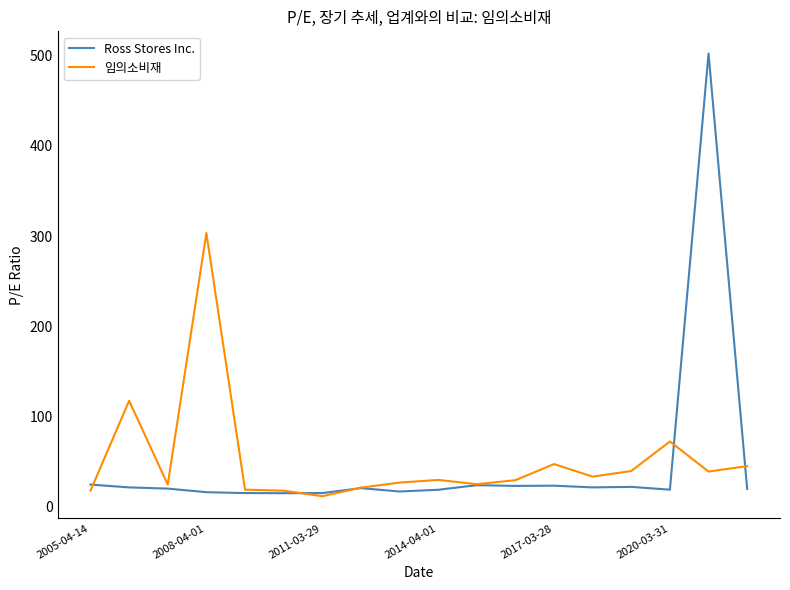

What is the lowest value of the Ross Stores Inc. series?

14.7